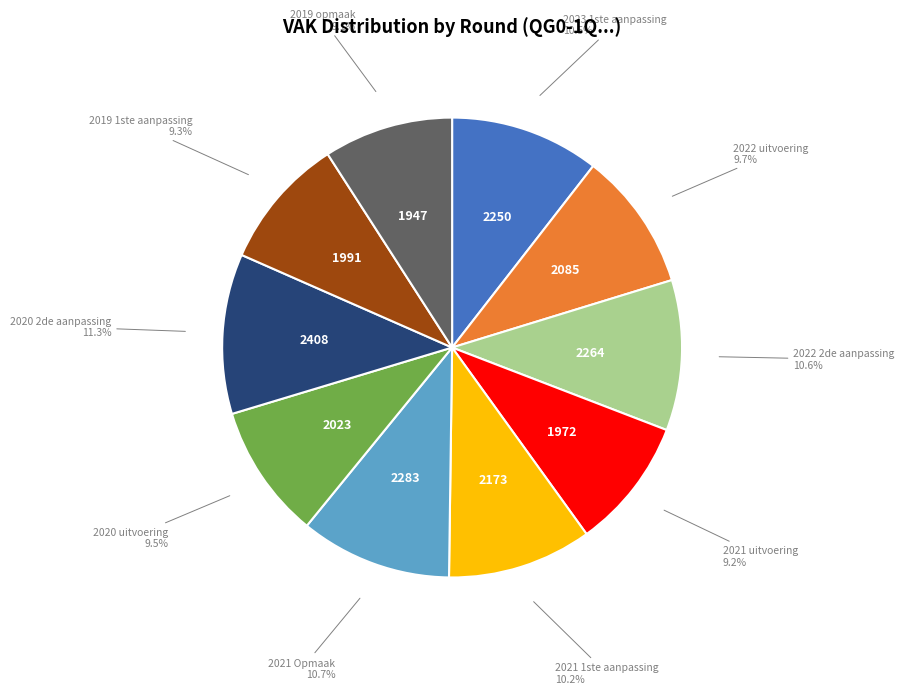

Is there any slice that represents more than half of the pie?

No